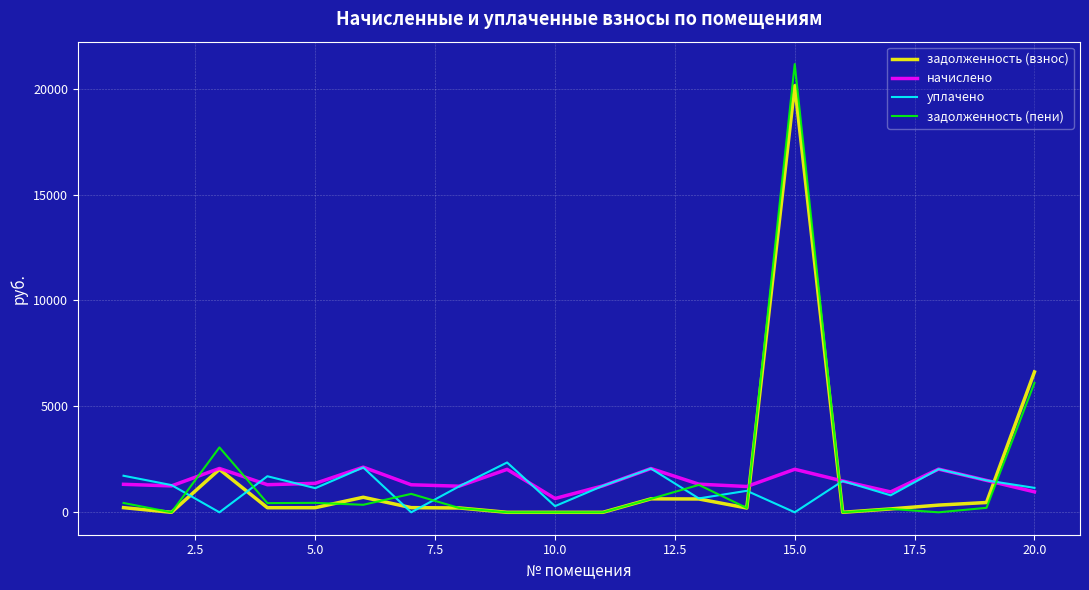

What is the minimum value for начислено?

651.8